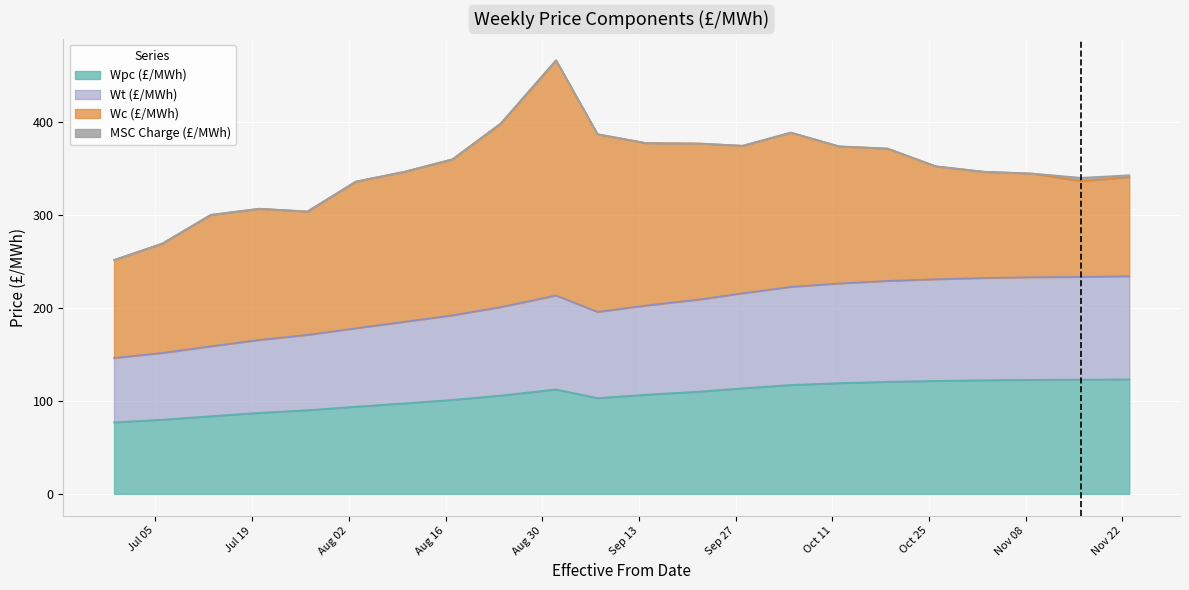

How many categories are shown in the chart?

22